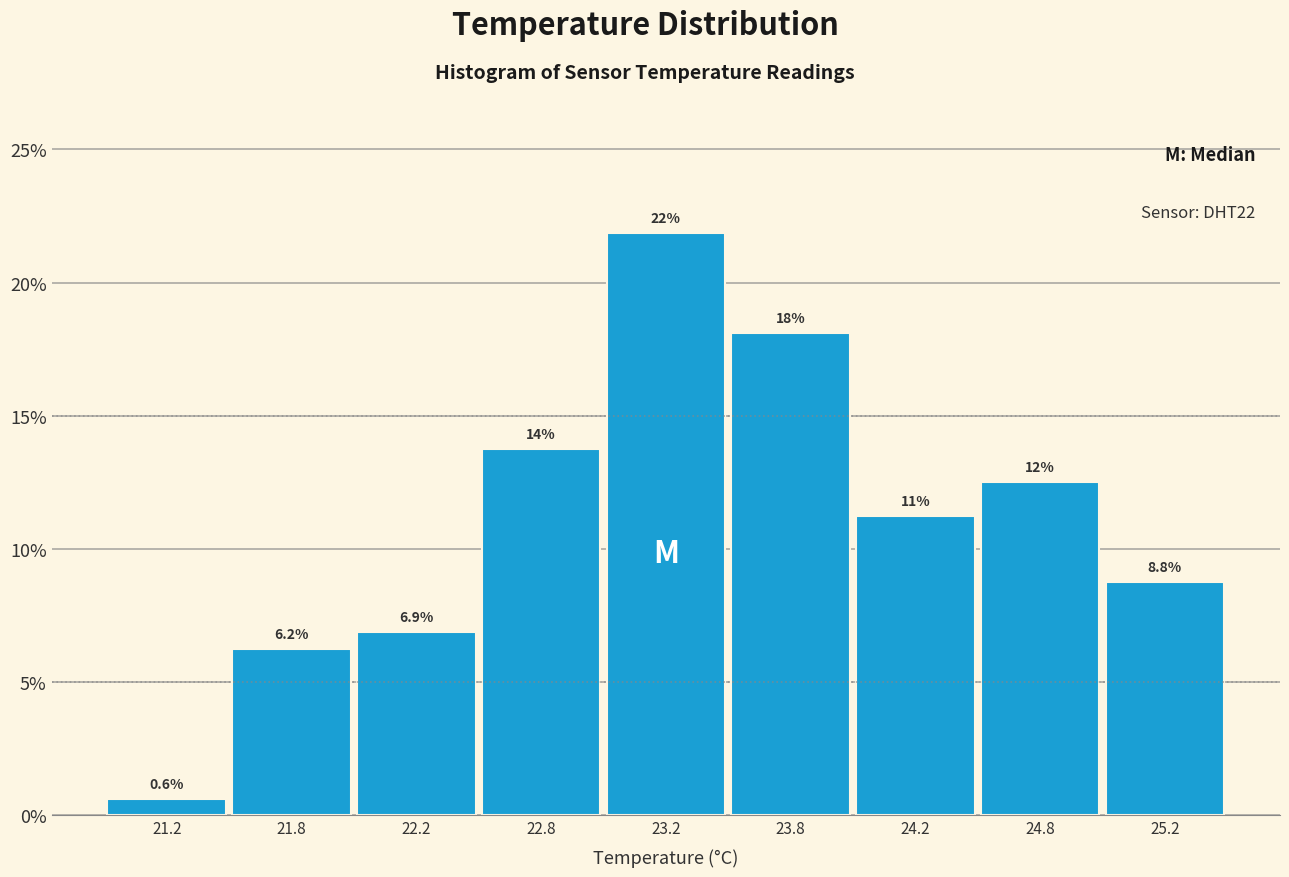

How many bars are there in total?

9